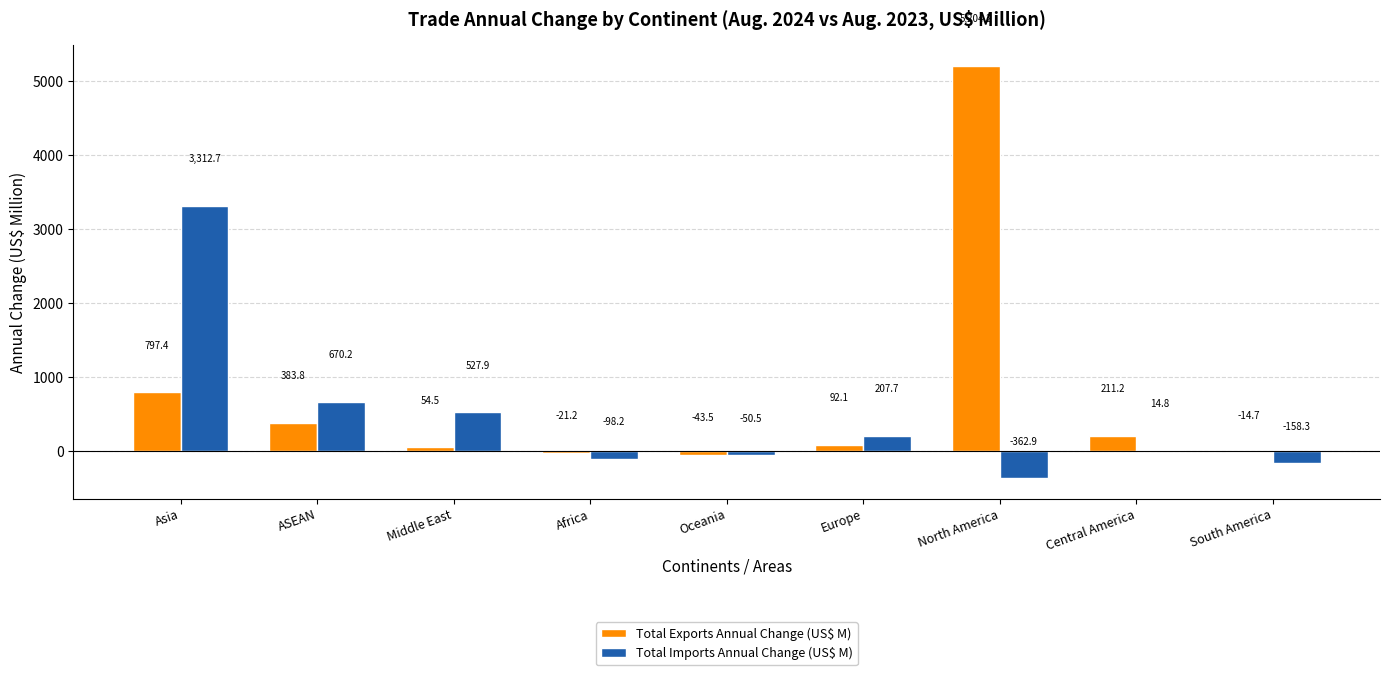

Which series has the largest total across all categories?

Total Exports Annual Change (US$ M)